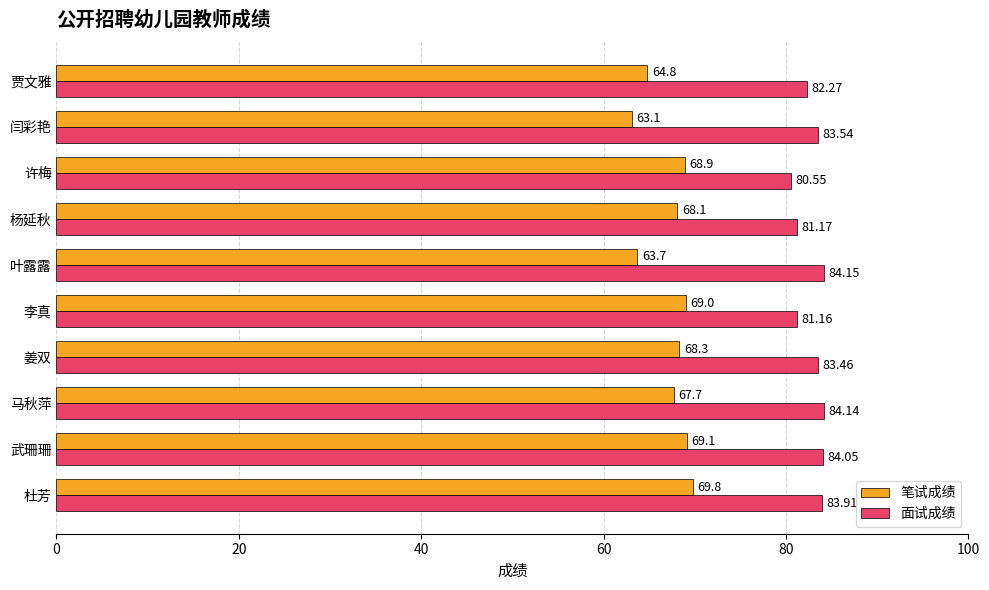

How many data points does each series have?

10